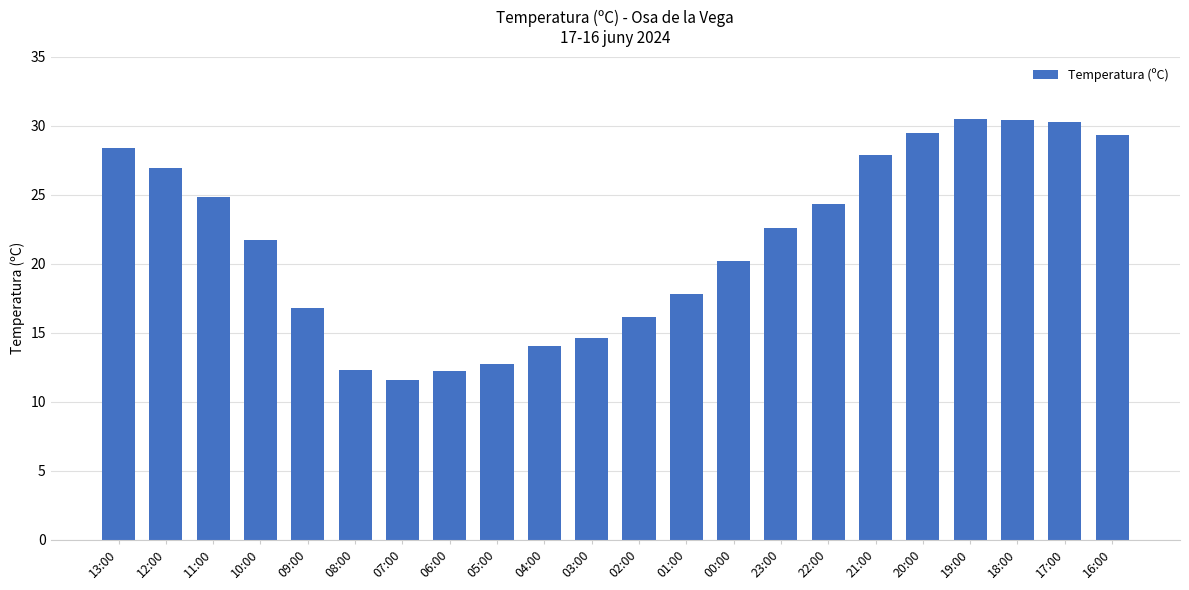

What is the smallest value displayed?

11.6